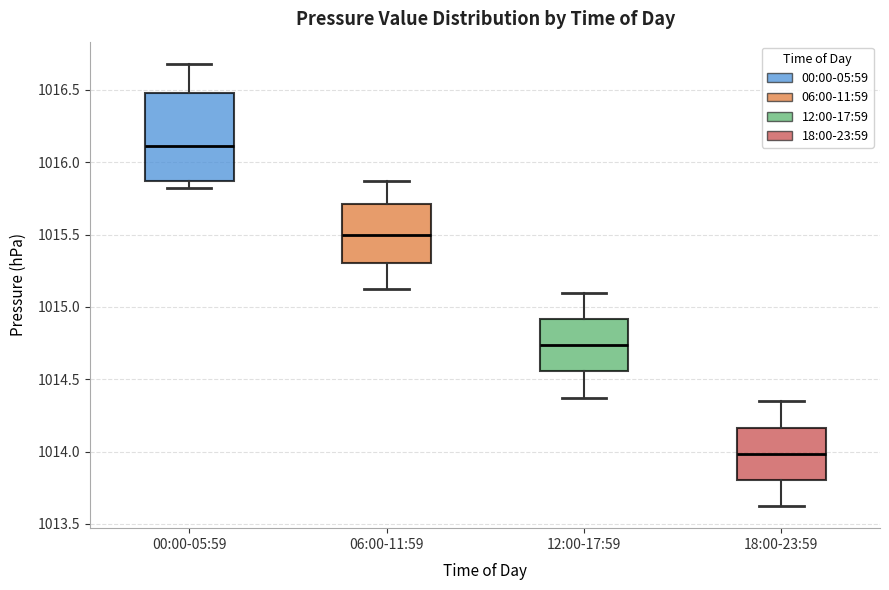

Reading left to right, read every box against the y-axis: the position of its median line, the range the box covers, and the ends of its whiskers. The values are not printed on the chart, so give them approximately, as read against the axis.

00:00-05:59: median 1016.10, box 1015.85 to 1016.50, whiskers 1015.80 to 1016.70
06:00-11:59: median 1015.50, box 1015.30 to 1015.70, whiskers 1015.10 to 1015.85
12:00-17:59: median 1014.75, box 1014.55 to 1014.90, whiskers 1014.35 to 1015.10
18:00-23:59: median 1014.00, box 1013.80 to 1014.15, whiskers 1013.60 to 1014.35